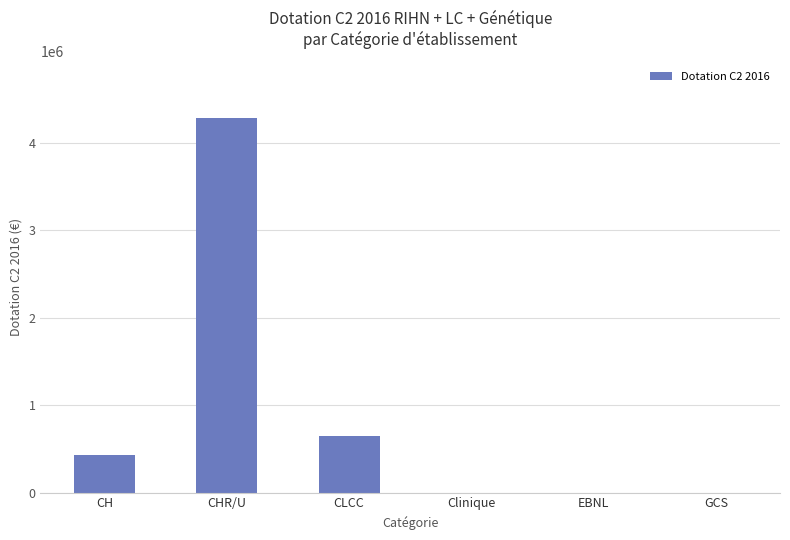

Are the bars grouped side by side (vs. stacked)?

No